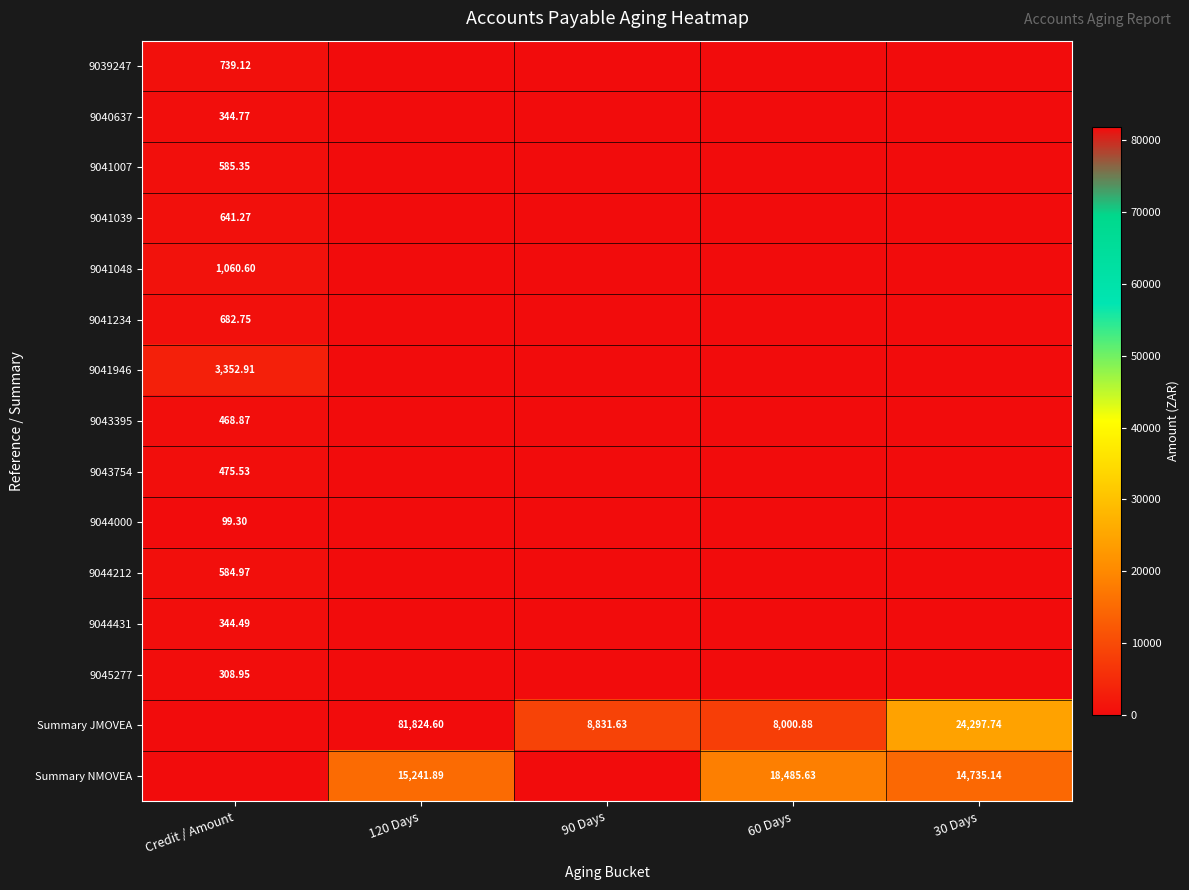

At which category is the sum across all series the highest?

120 Days